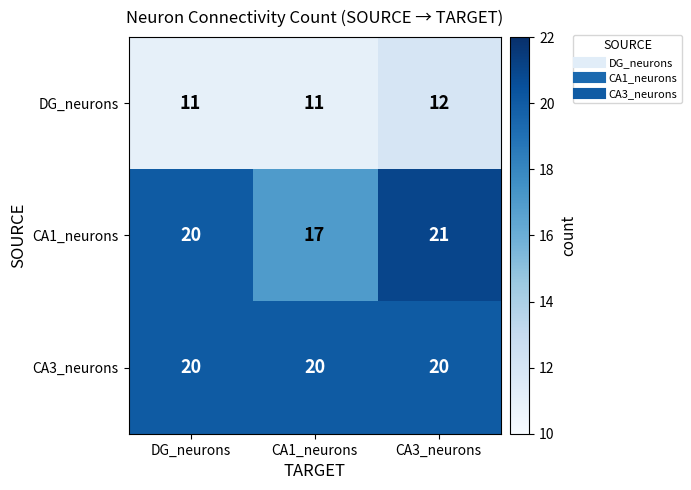

True or false: CA3_neurons has a value of 20 at CA1_neurons.

True